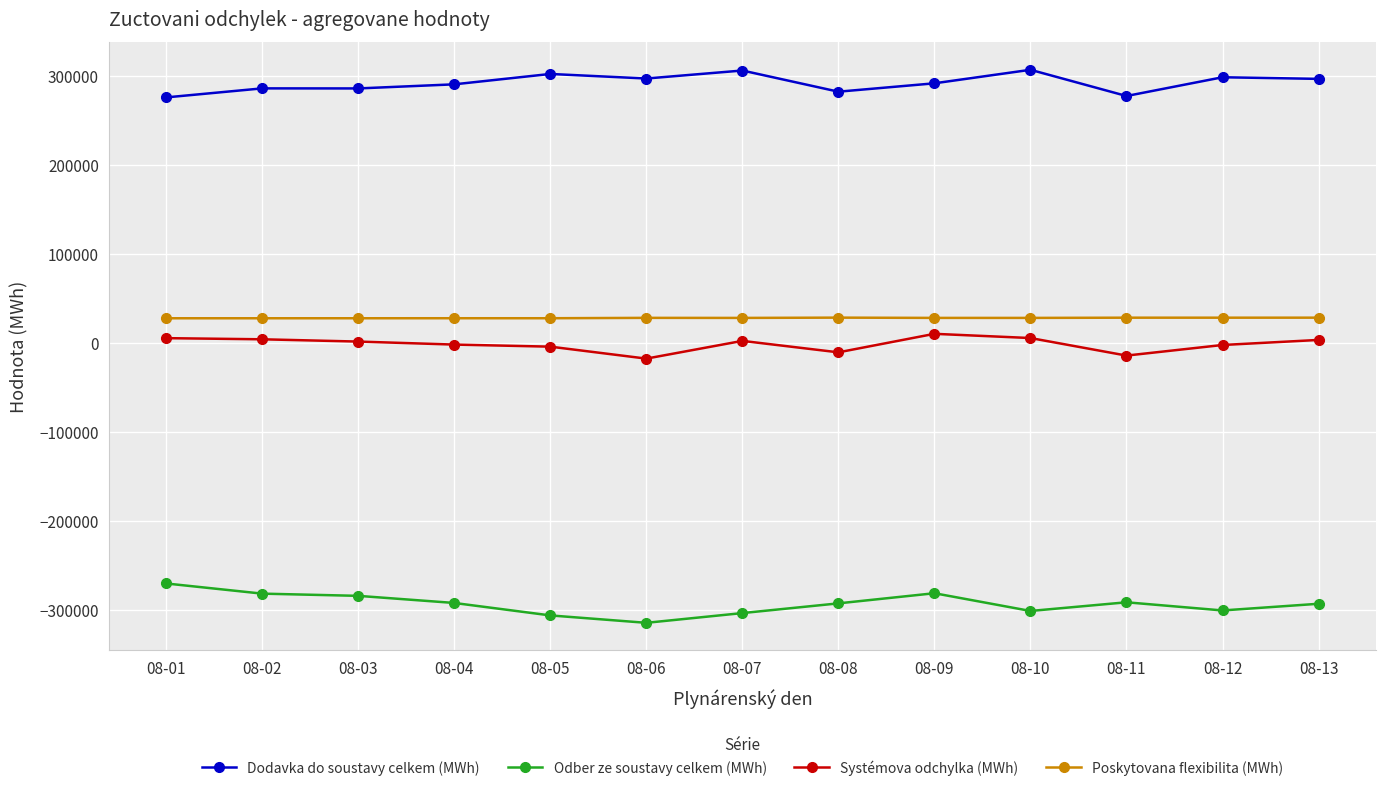

The value of Poskytovana flexibilita (MWh) at 08-10 is 27886.3. True or false?

True